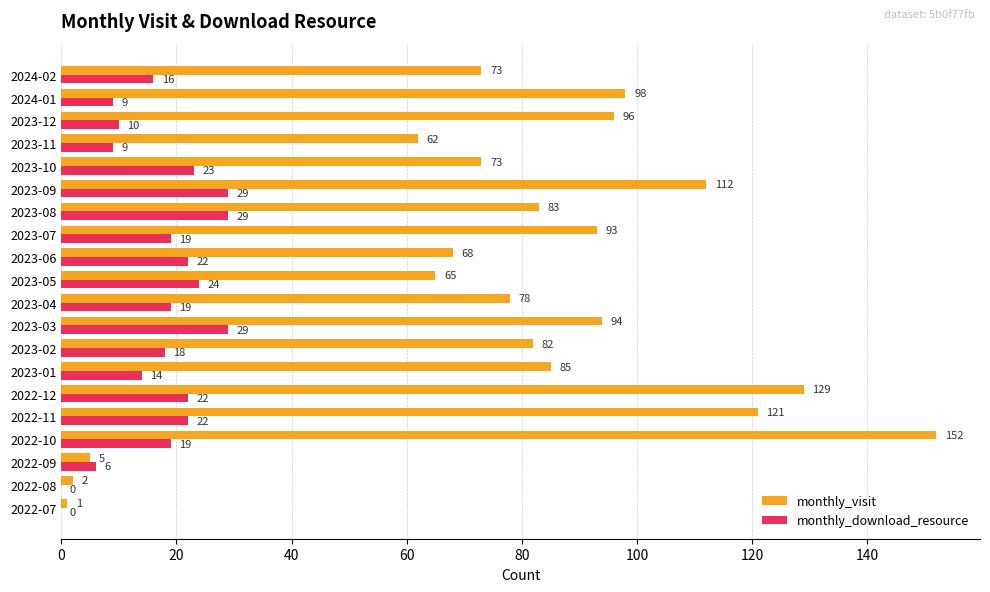

At which label is monthly_download_resource closest to 14?

2023-01